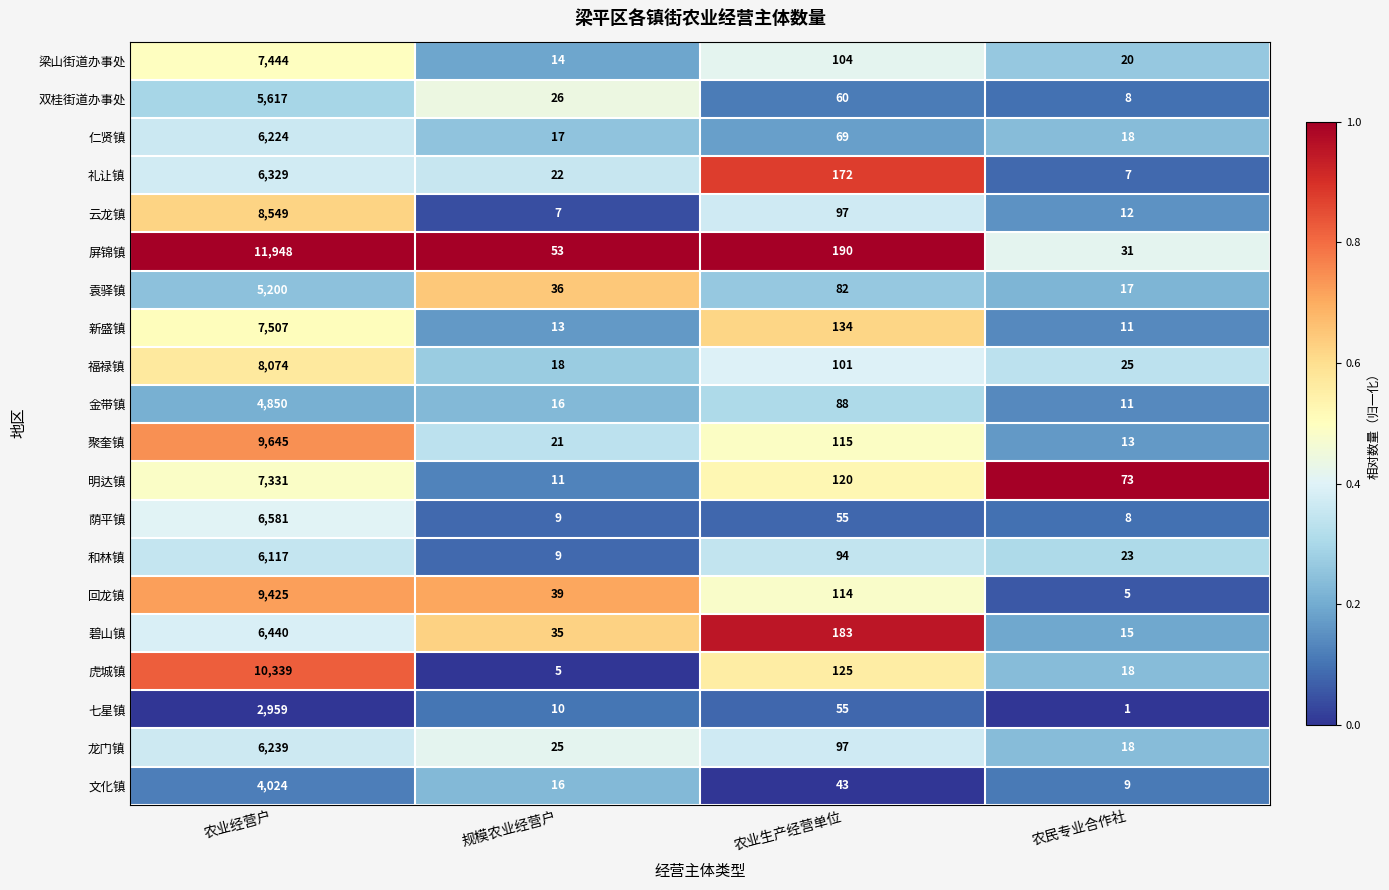

At which label does 礼让镇 first exceed 172?

农业经营户